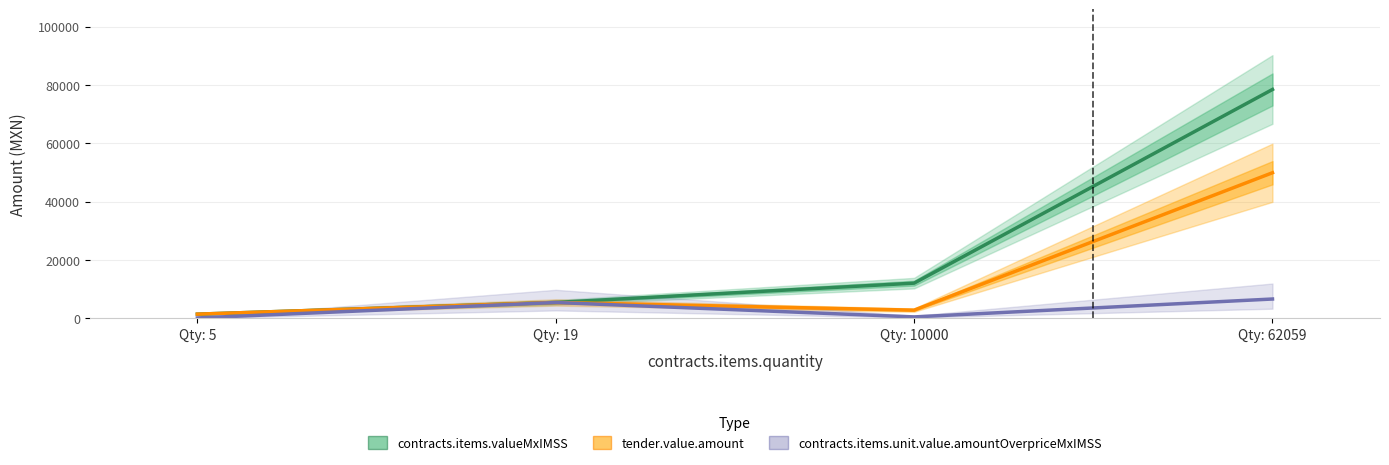

How many data points in contracts.items.valueMxIMSS are less than 12075?

2